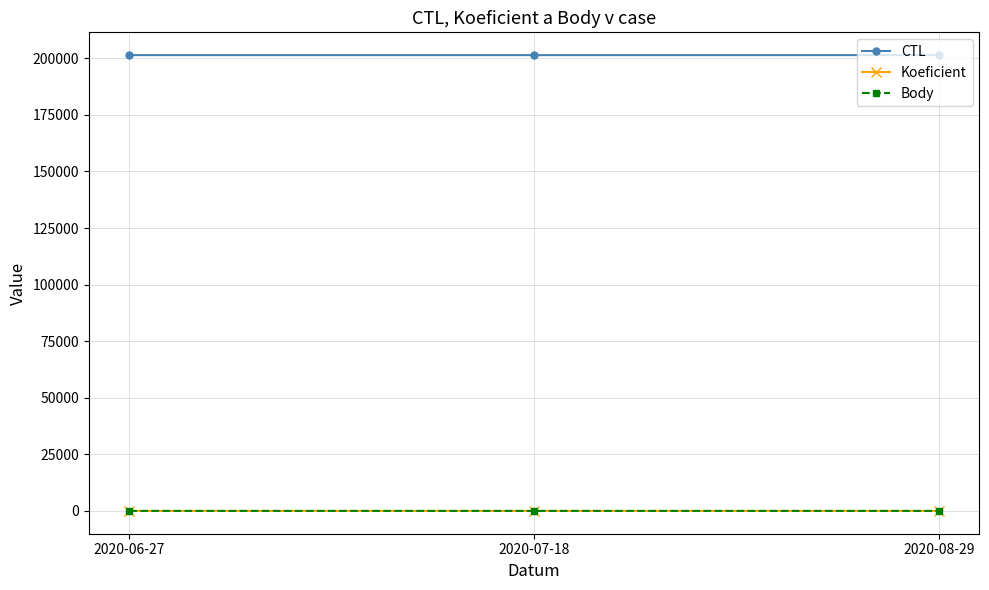

Is this an area chart (filled region under the line)?

No